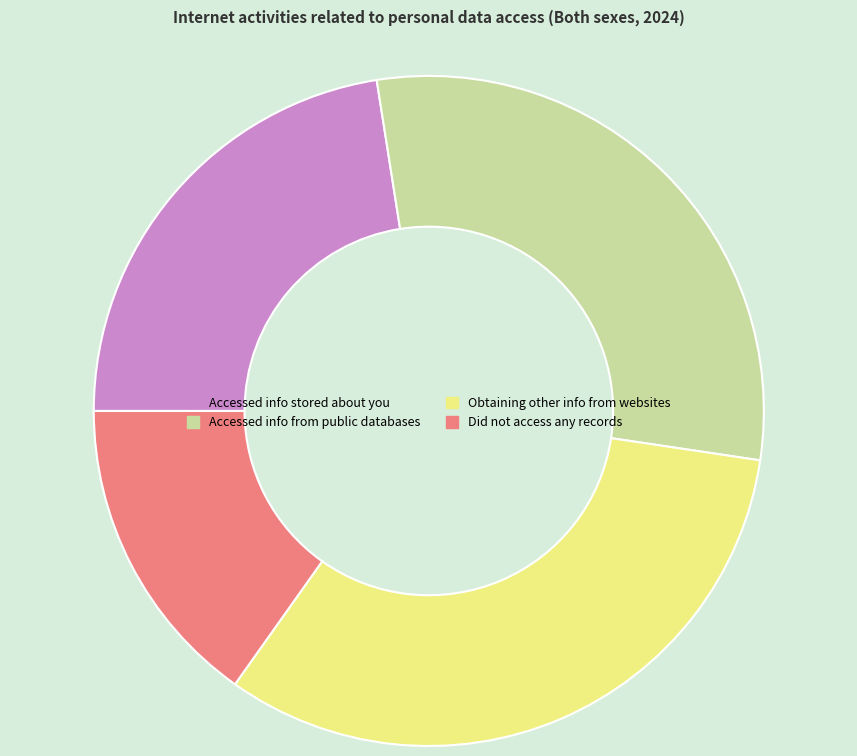

Combined, do Accessed info from public databases and Did not access any records account for over 50%?

No